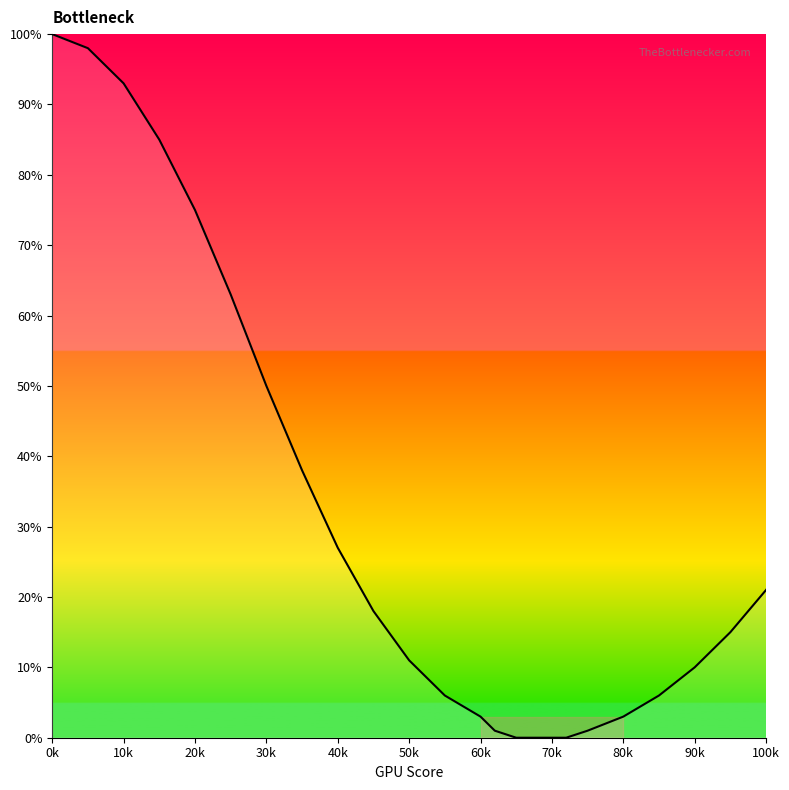

What is the difference between the maximum and minimum values?

100